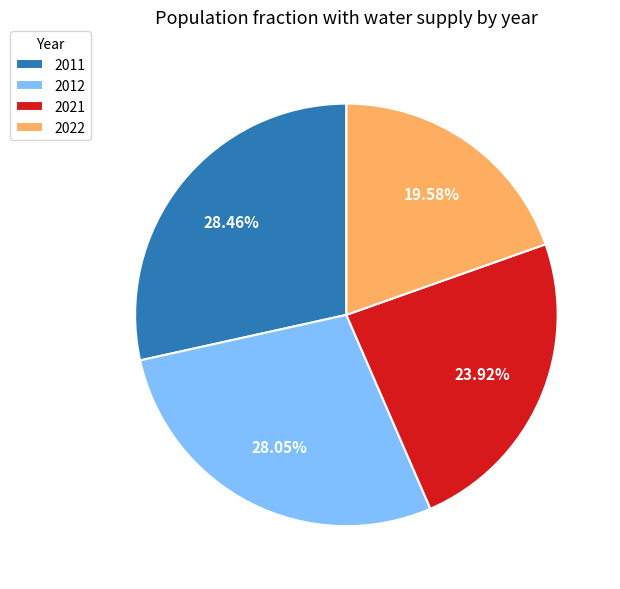

True or false: 2012 accounts for 28% of the total.

True